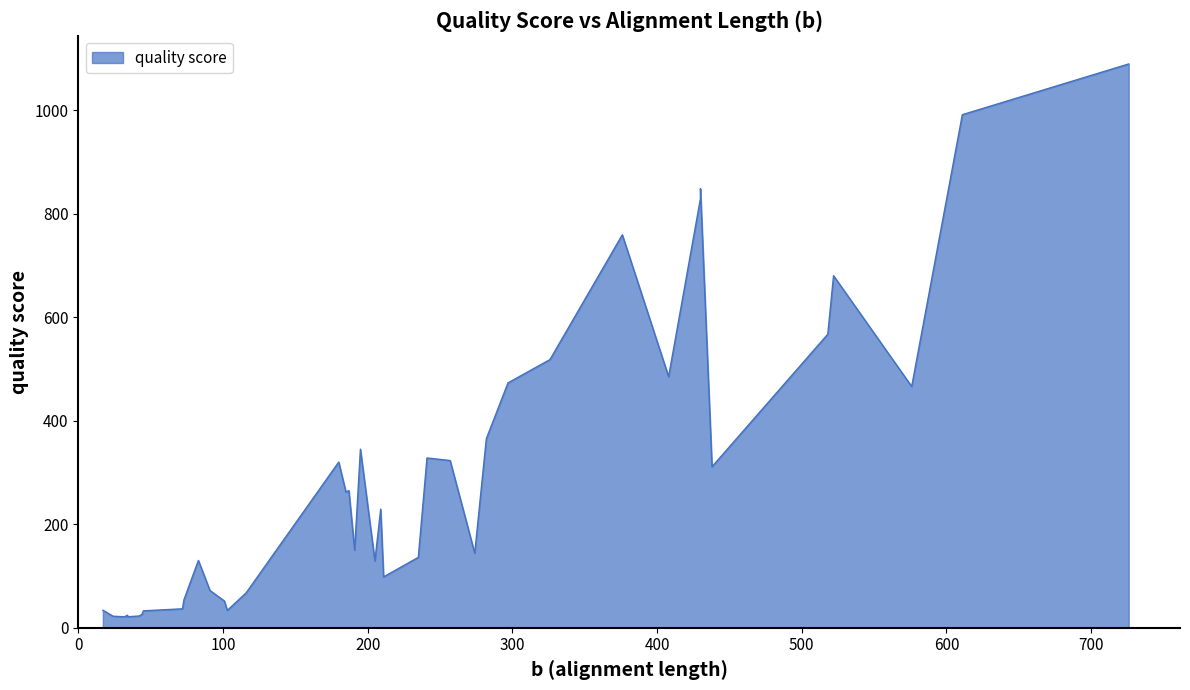

List the labels in order of value, smallest first.

3, 6, 1, 5, 2, 0, 22, 35, 33, 34, 8, 26, 25, 21, 37, 16, 17, 32, 24, 20, 36, 15, 18, 19, 39, 11, 23, 30, 29, 4, 31, 13, 14, 28, 27, 9, 7, 12, 10, 38